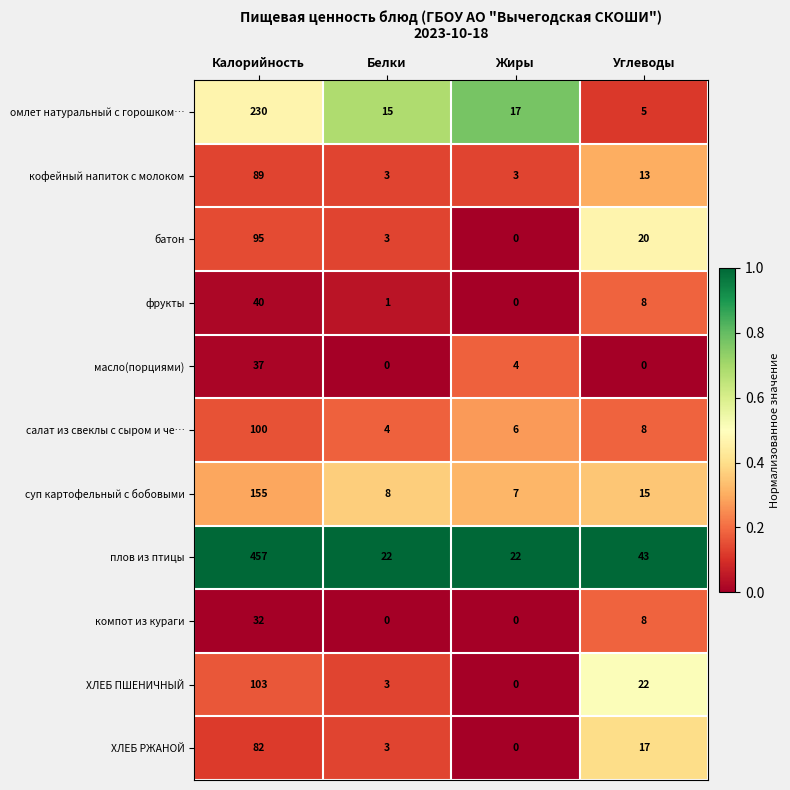

List the series in order of their peak value, highest first.

плов из птицы, омлет натуральный с горошком…, суп картофельный с бобовыми, ХЛЕБ ПШЕНИЧНЫЙ, салат из свеклы с сыром и че…, батон, кофейный напиток с молоком, ХЛЕБ РЖАНОЙ, фрукты, масло(порциями), компот из кураги